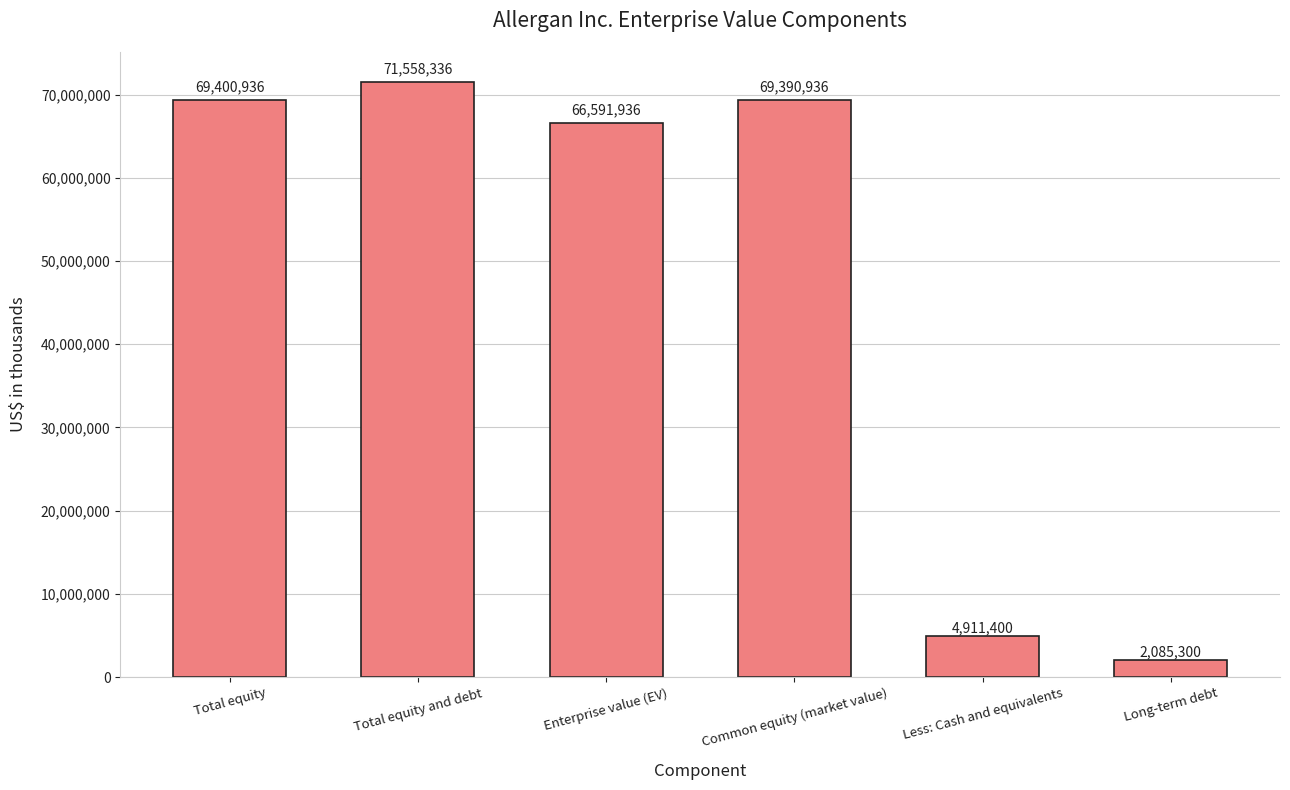

What is the value of the 5th bar from the left?

4911400